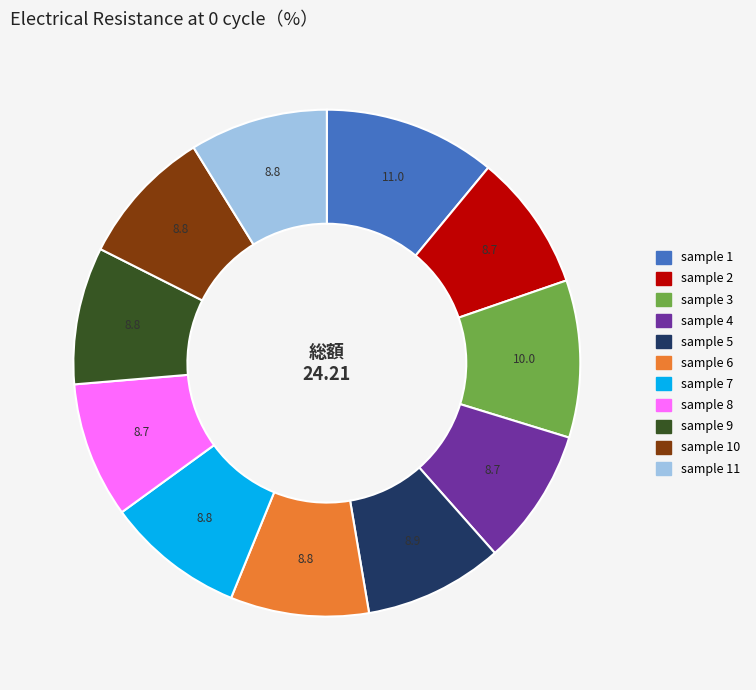

Does any single category account for the majority?

No